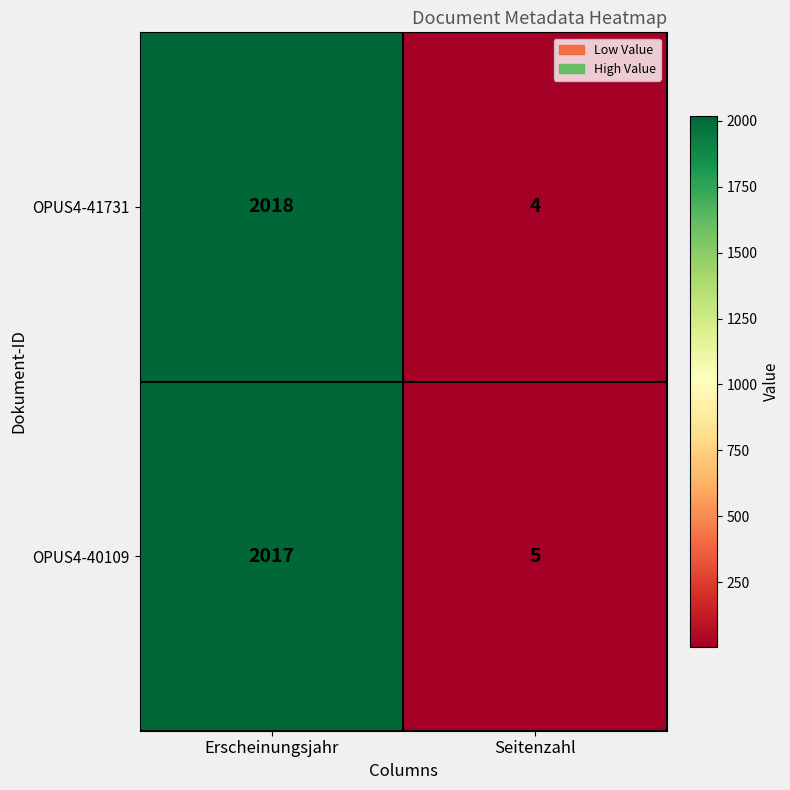

Reading left to right, transcribe all the data shown in this chart.

OPUS4-41731: 2018	4
OPUS4-40109: 2017	5